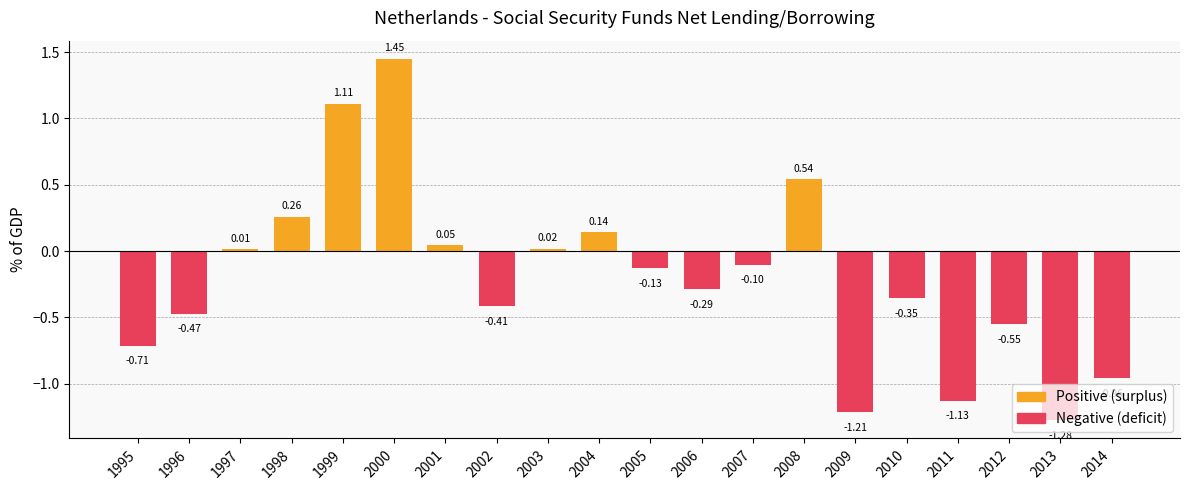

Which category has the highest value across all series?

2000